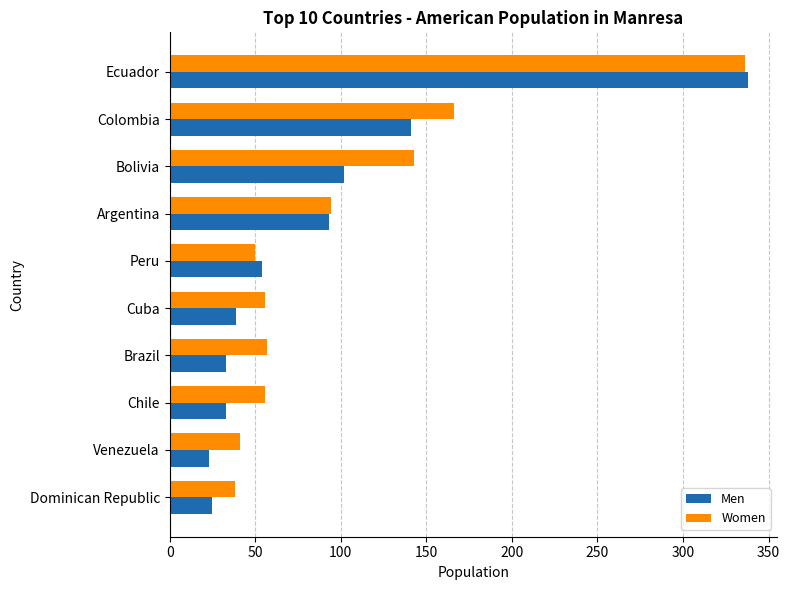

At Colombia, list the series in order from smallest to largest.

Men, Women